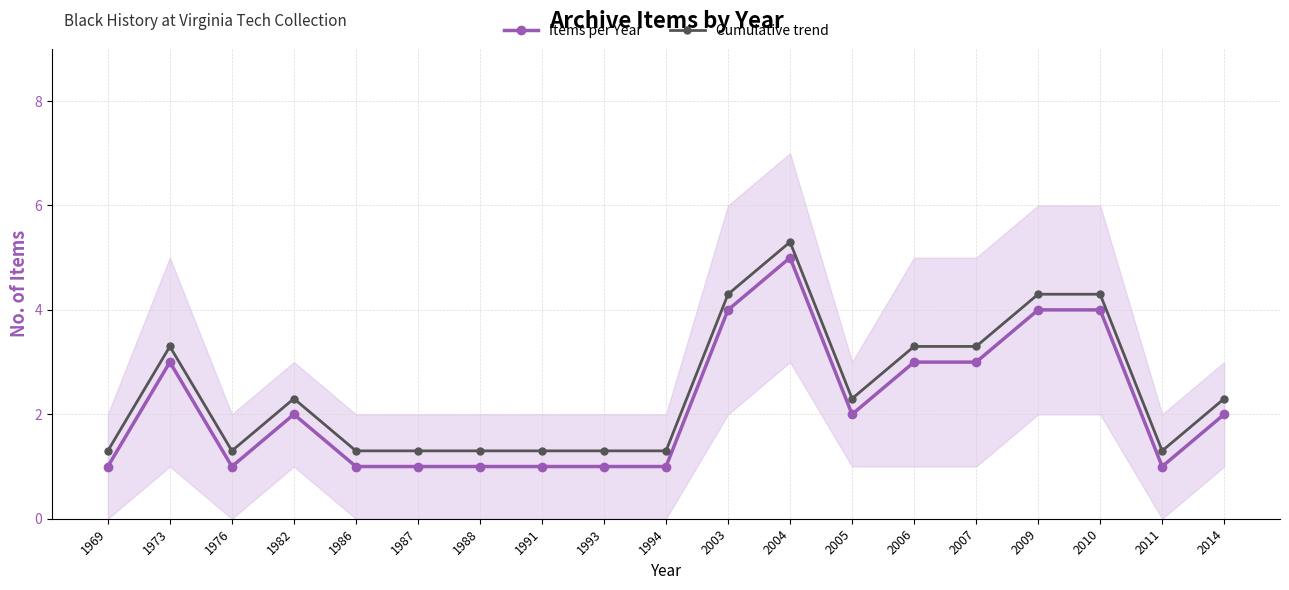

Rank the series at 2005 from highest to lowest value.

Cumulative trend, Items per Year